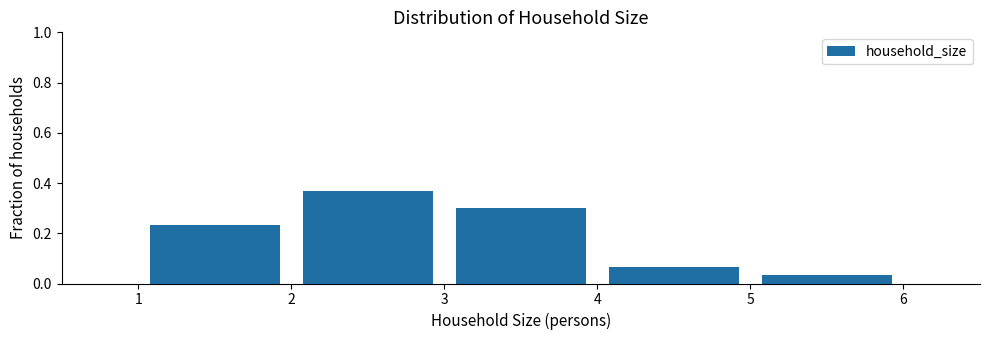

Reading left to right, list every bar in this chart as the range it spans on the x-axis followed by its height. The values are not printed on the chart, so give them approximately, as read against the axis.

1 to 2: 0.24
2 to 3: 0.36
3 to 4: 0.30
4 to 5: 0.06
5 to 6: 0.04